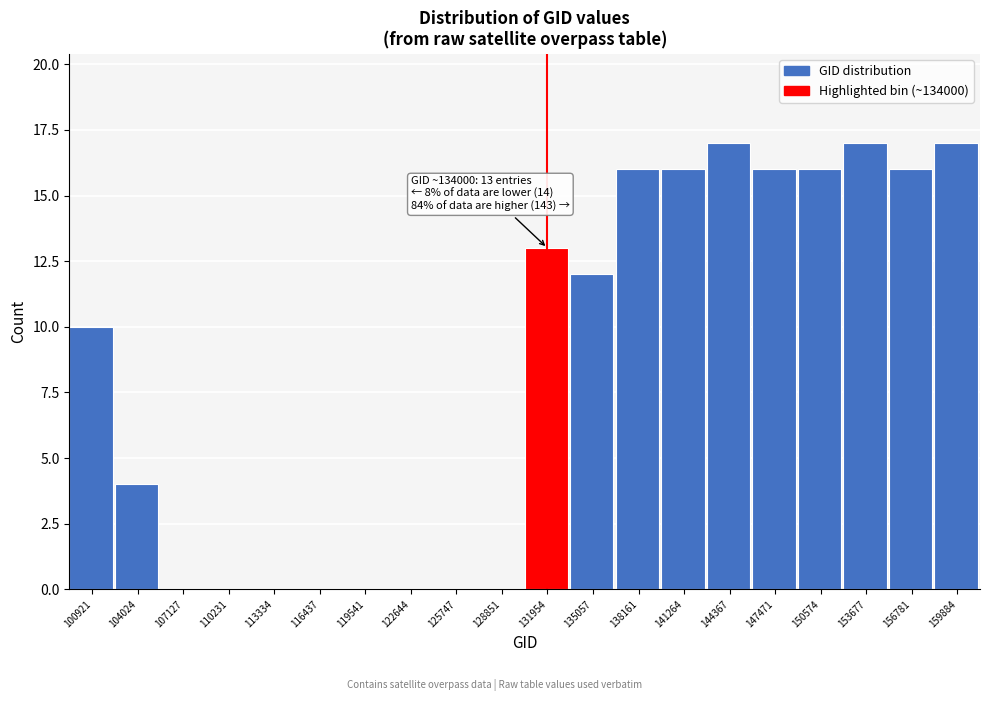

Reading left to right, list all the values displayed in this chart.

100921=10	104024=4	107127=0	110231=0	113334=0	116437=0	119541=0	122644=0	125747=0	128851=0	131954=13	135057=12	138161=16	141264=16	144367=17	147471=16	150574=16	153677=17	156781=16	159884=17